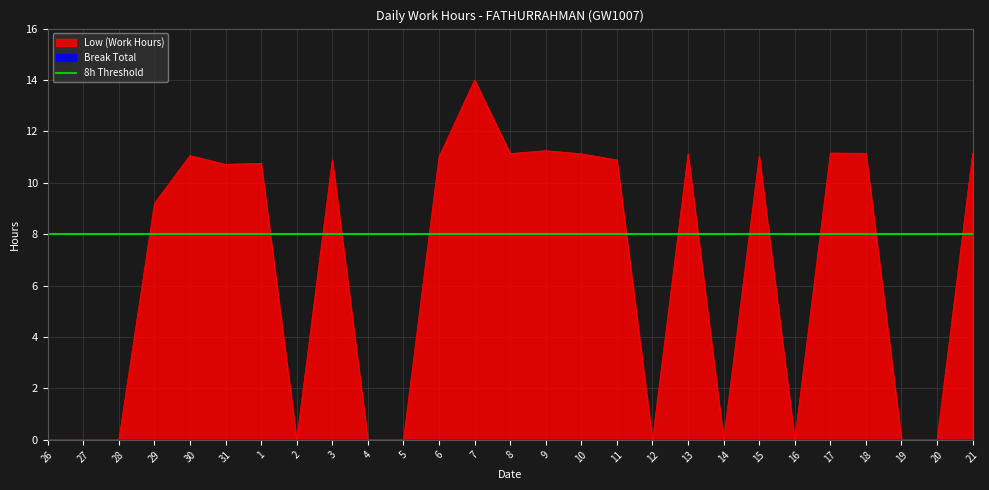

What is the change in value from 31 to 10?

+0.4